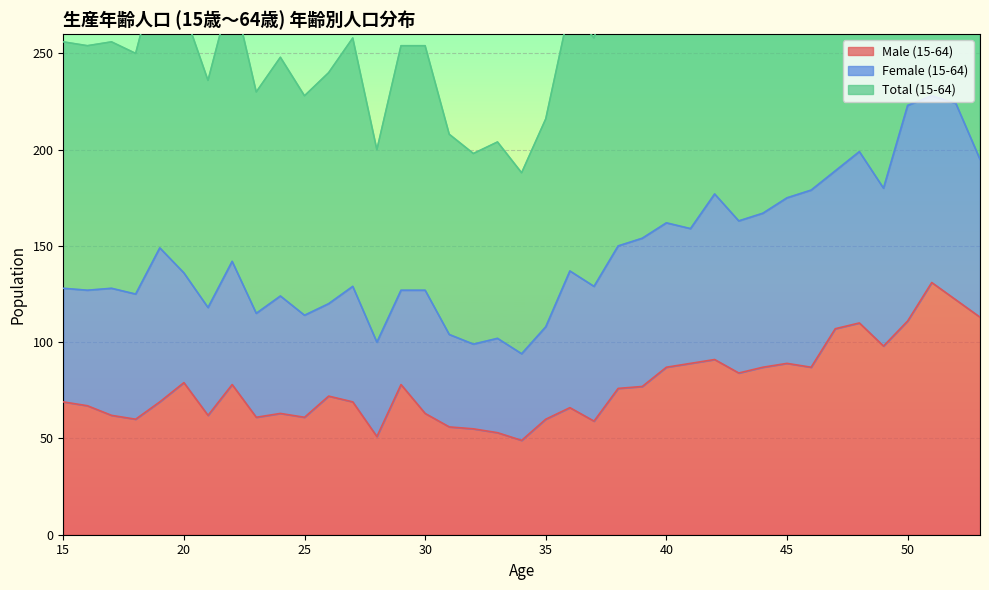

The Total (15-64) series shows 154 at 39. True or false?

True